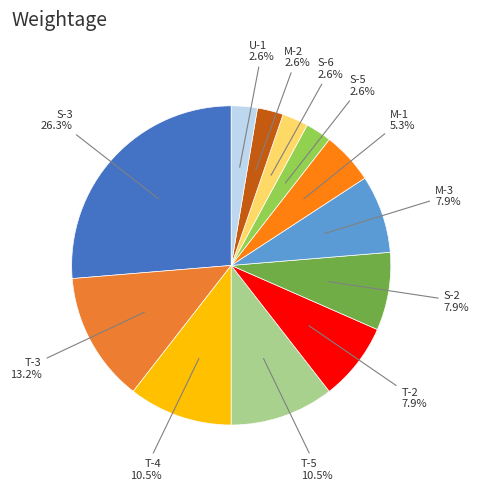

How many segments does this pie chart have?

12